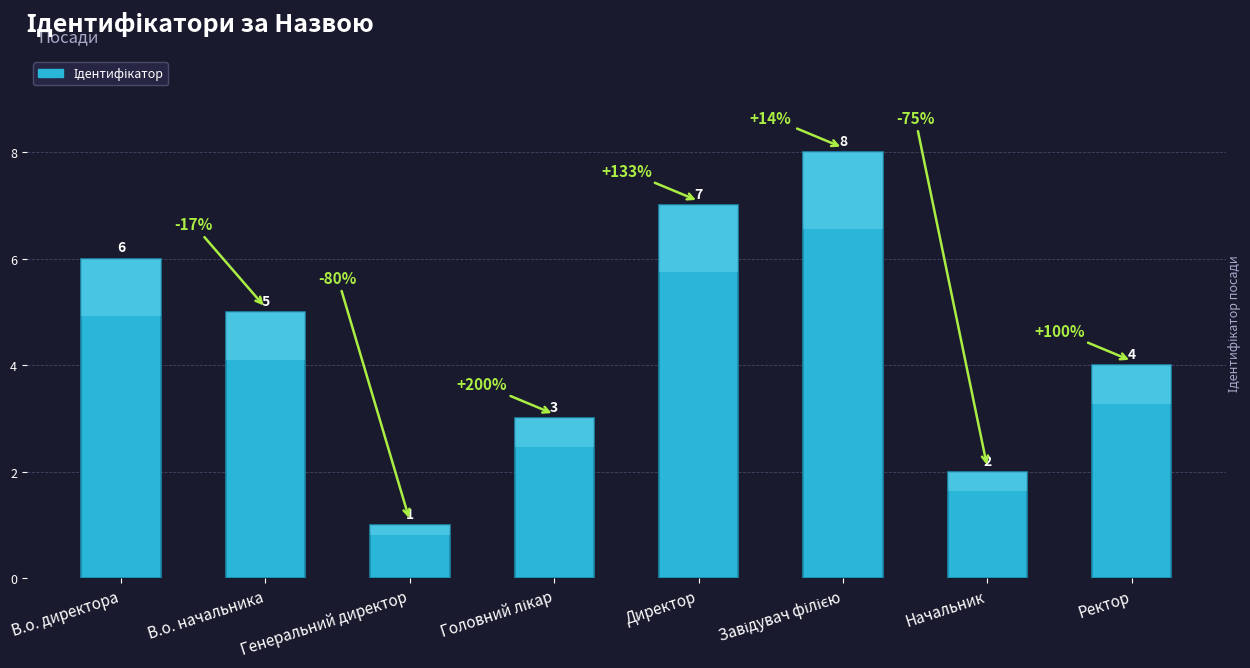

The value at Директор is 2. True or false?

False